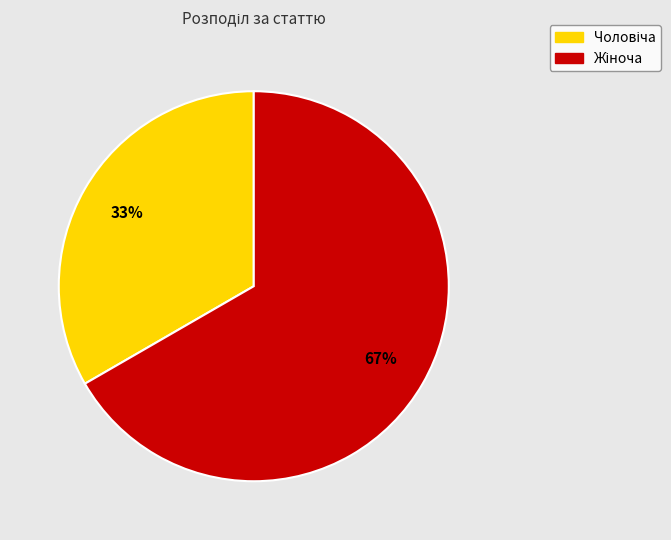

How many segments does this pie chart have?

2